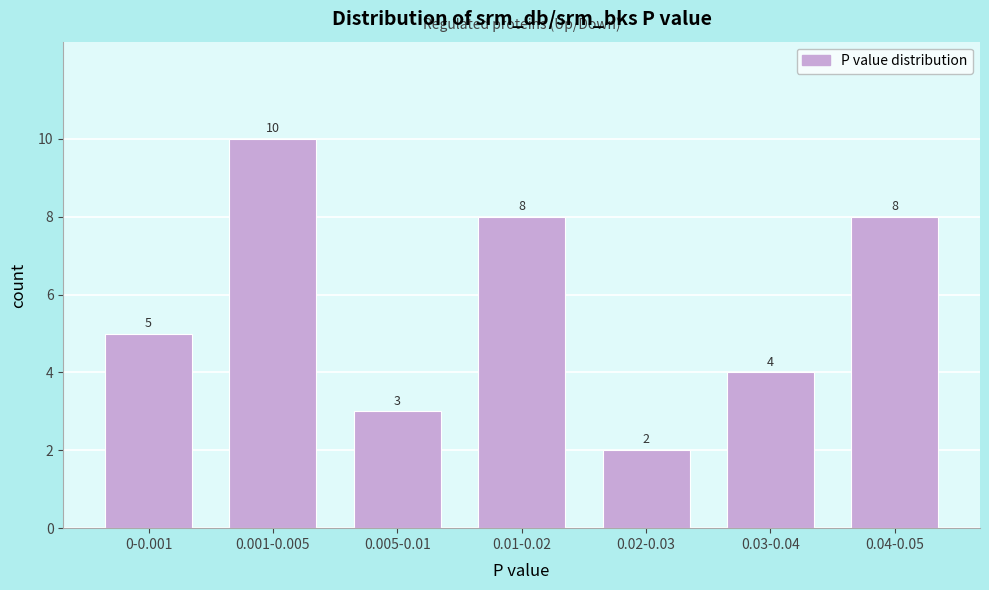

Reading left to right, extract all data points from this chart.

0-0.001=5	0.001-0.005=10	0.005-0.01=3	0.01-0.02=8	0.02-0.03=2	0.03-0.04=4	0.04-0.05=8